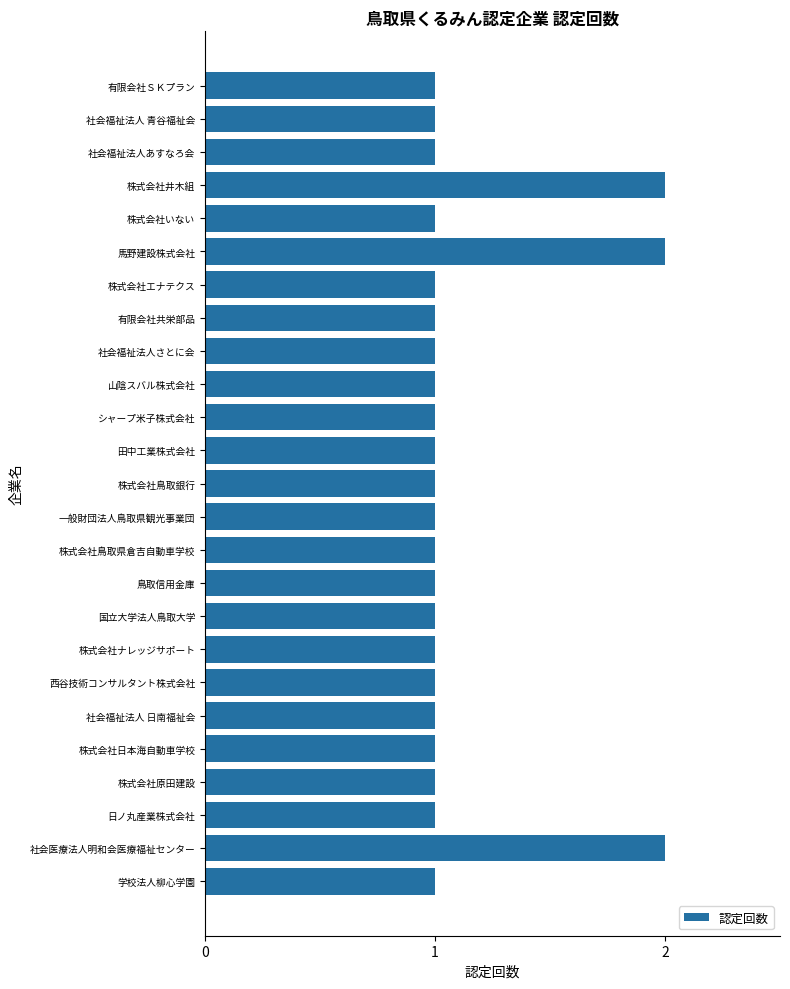

The value at 株式会社原田建設 is 2. True or false?

False